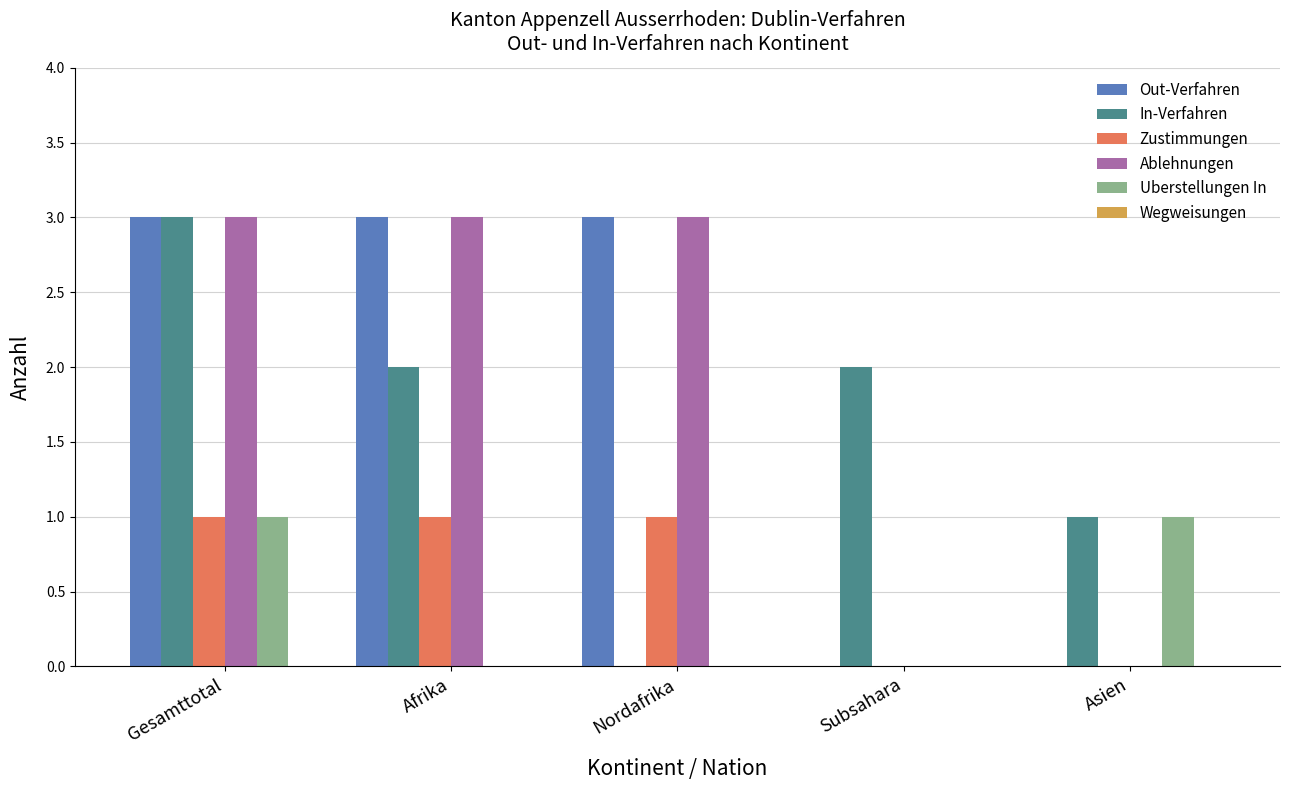

How many groups of bars are there?

5